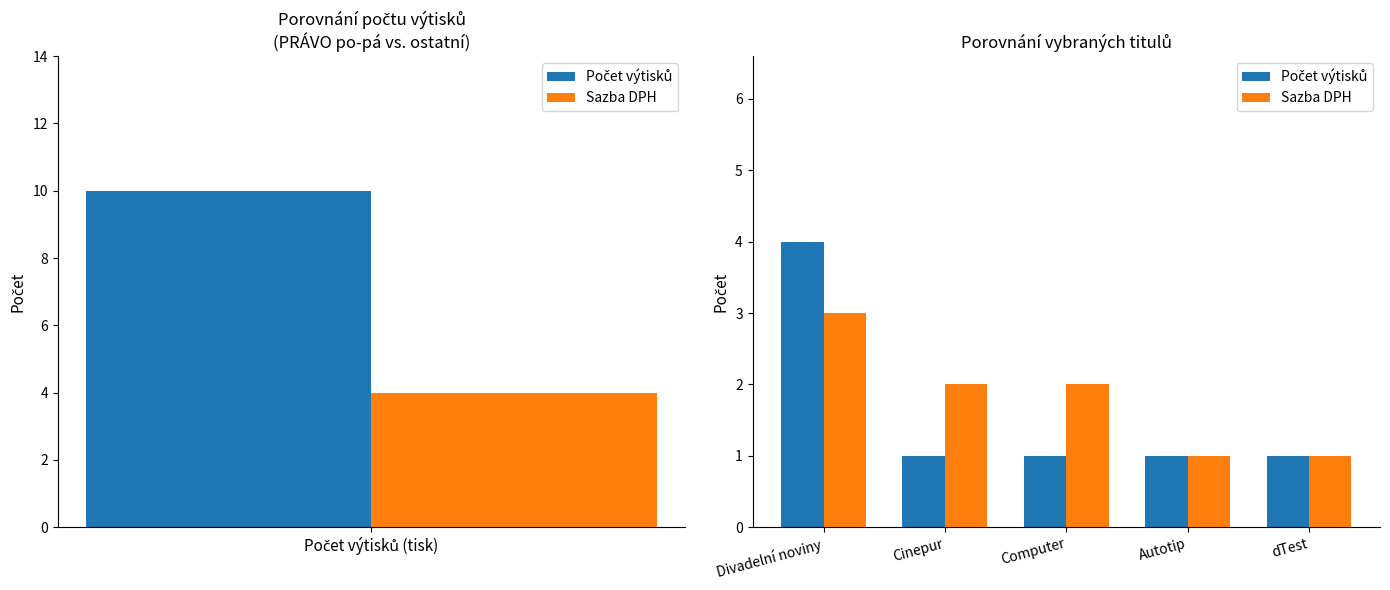

Does the chart contain any negative values?

No